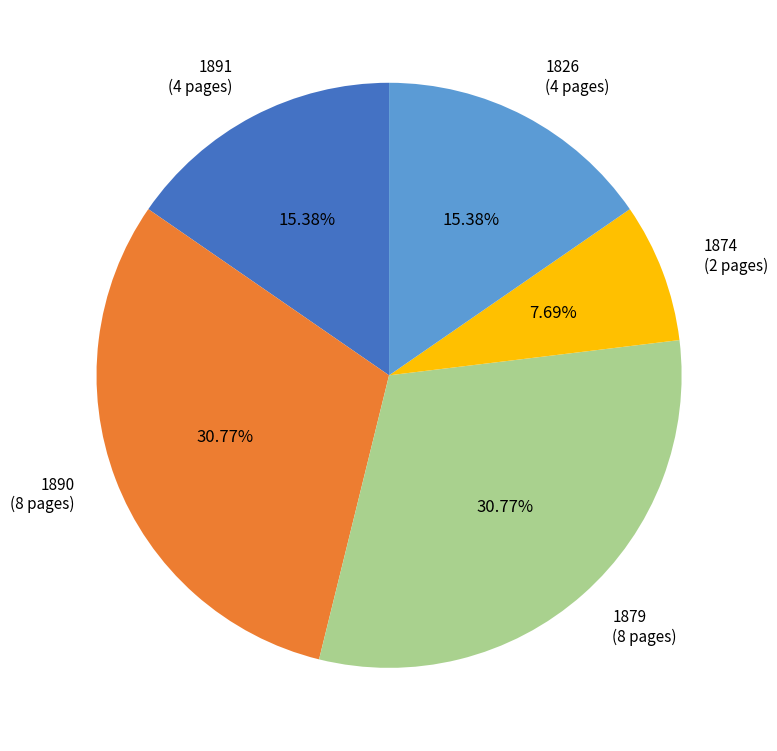

True or false: 1879 accounts for 40% of the total.

False